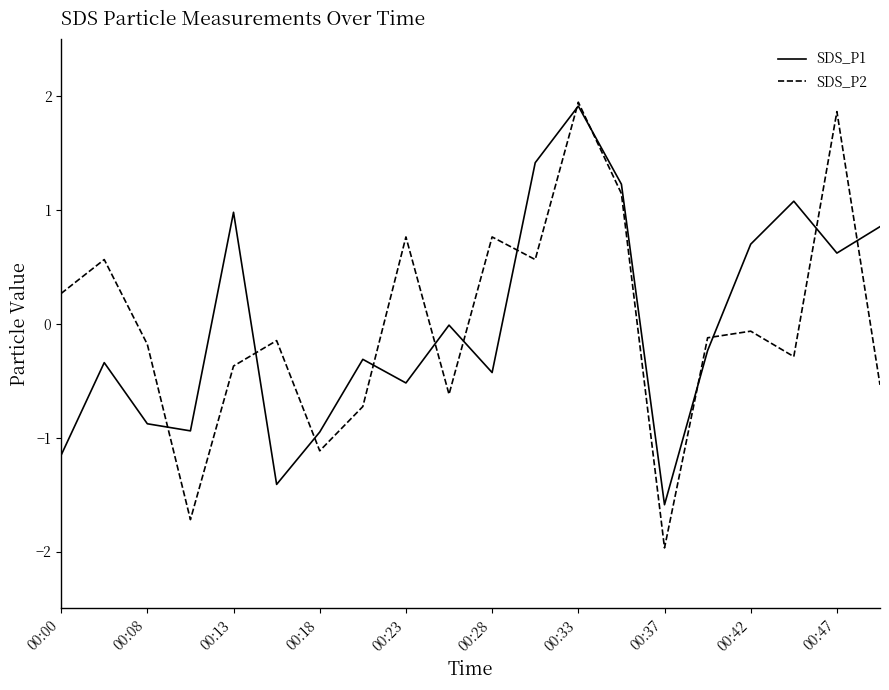

Which series has the largest range (max minus min)?

SDS_P2